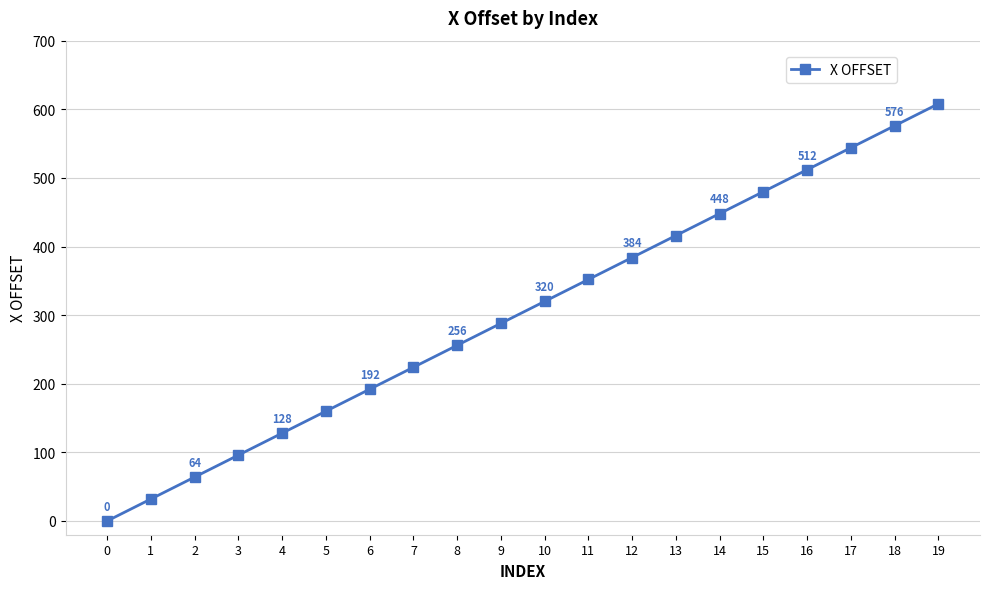

Reading left to right, extract all data points from this chart.

0	32	64	96	128	160	192	224	256	288	320	352	384	416	448	480	512	544	576	608